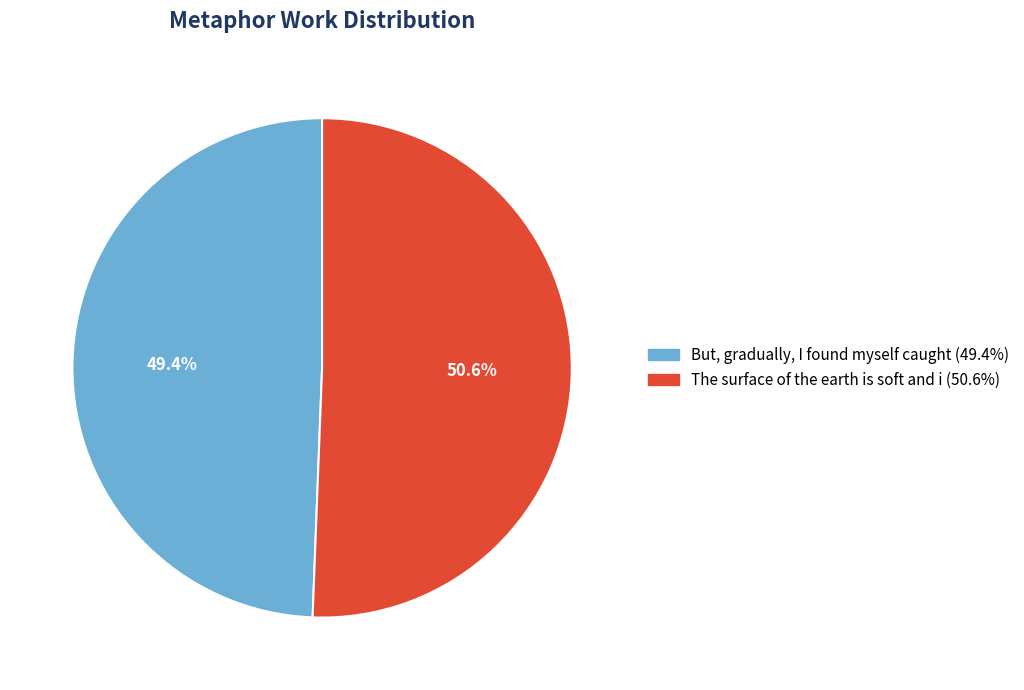

Between The surface of the earth is soft and i and But, gradually, I found myself caught, which is larger?

The surface of the earth is soft and i